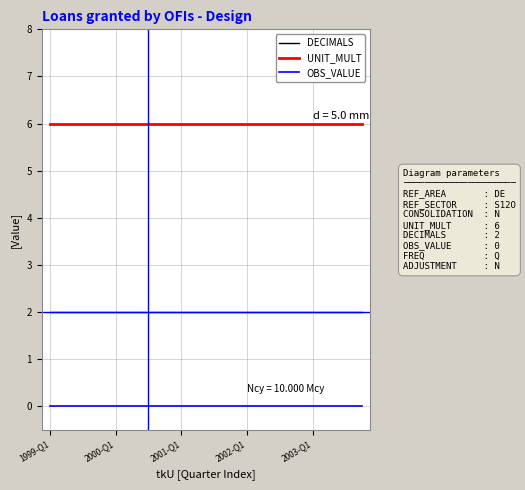

Reading left to right, extract all data points from this chart.

DECIMALS: 2	2	2	2	2	2	2	2	2	2	2	2	2	2	2	2	2	2	2	2
UNIT_MULT: 6	6	6	6	6	6	6	6	6	6	6	6	6	6	6	6	6	6	6	6
OBS_VALUE: 0	0	0	0	0	0	0	0	0	0	0	0	0	0	0	0	0	0	0	0